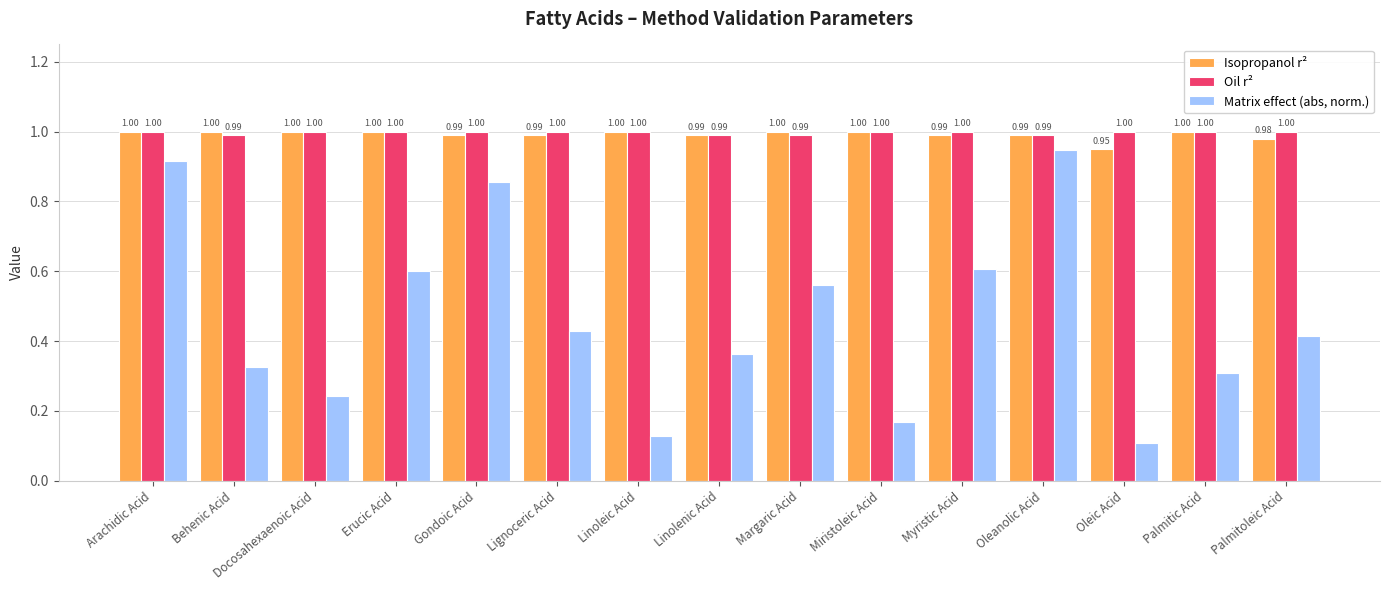

What is the sum of the Oil r² values at Arachidic Acid and Miristoleic Acid?

2.0